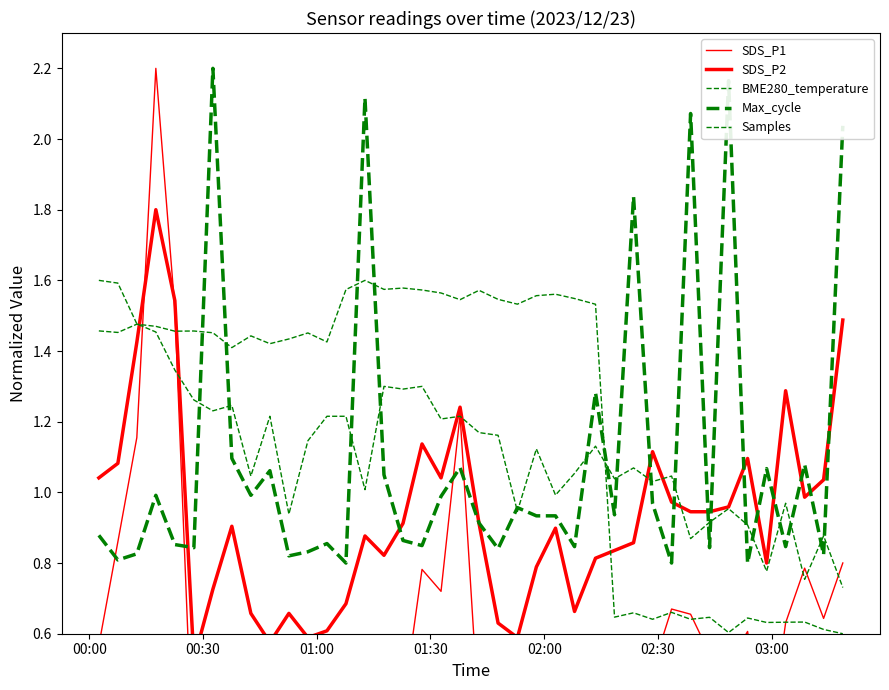

How many distinct data groups are displayed?

5